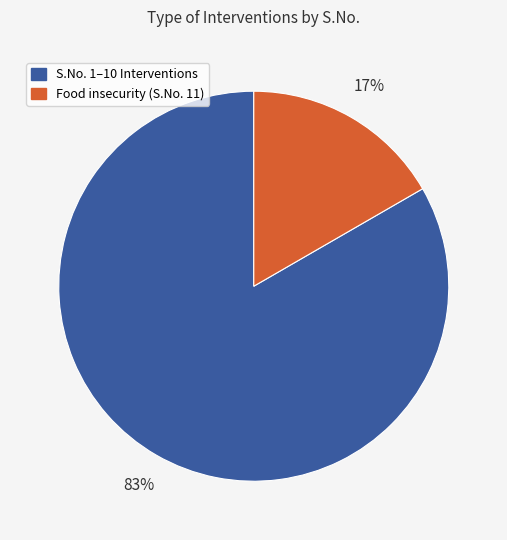

Between Food insecurity (S.No. 11) and S.No. 1–10 Interventions, which is larger?

S.No. 1–10 Interventions